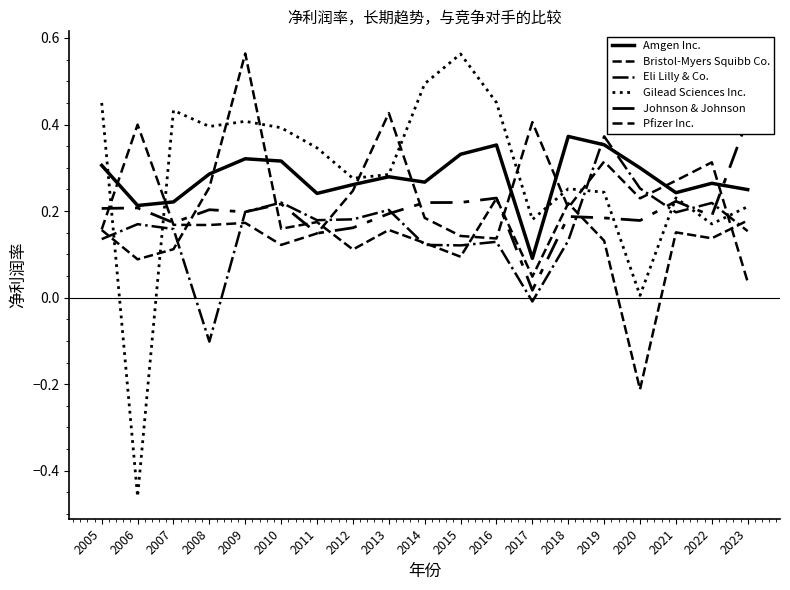

What is the sum of the Gilead Sciences Inc. values at 2020 and 2017?

0.2